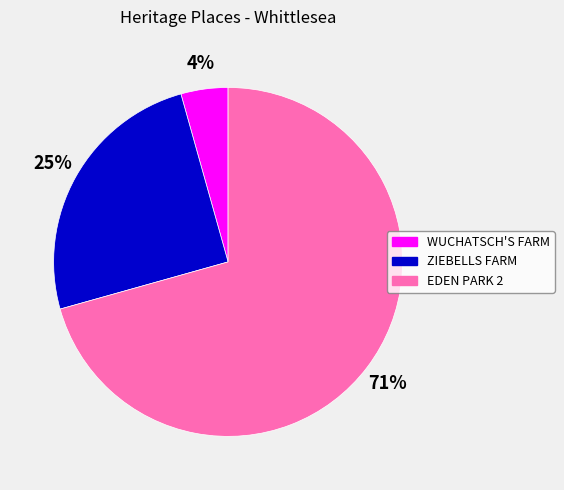

To the nearest percent, what is the average slice percentage?

33%